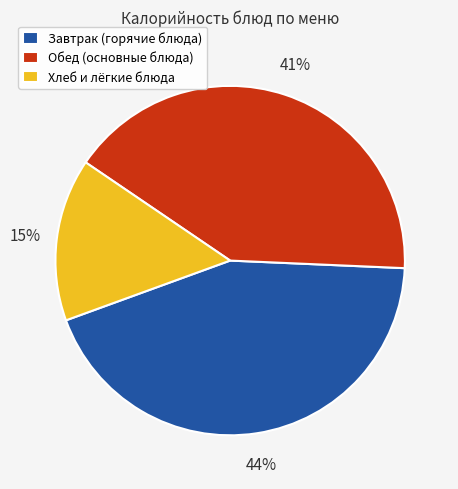

Do Завтрак (горячие блюда) and Хлеб и лёгкие блюда together represent more than half of the pie?

Yes